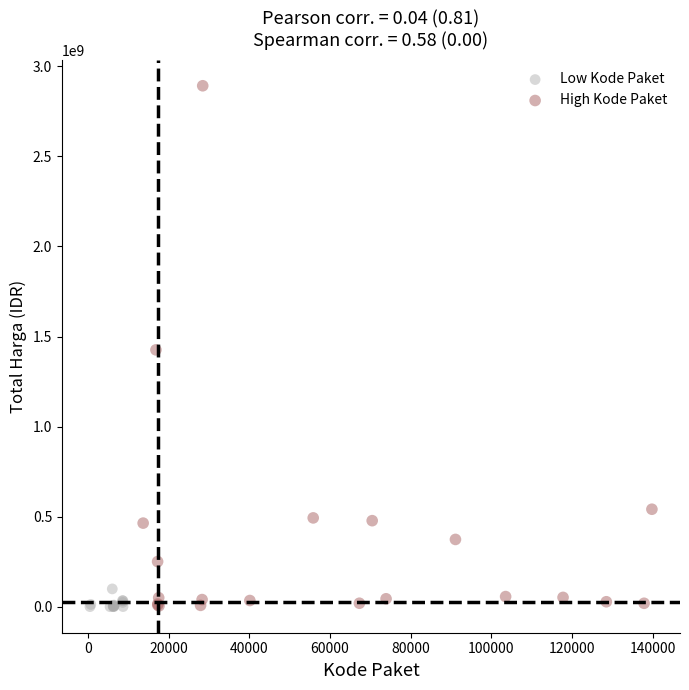

Which series reaches the maximum Y coordinate?

High Kode Paket